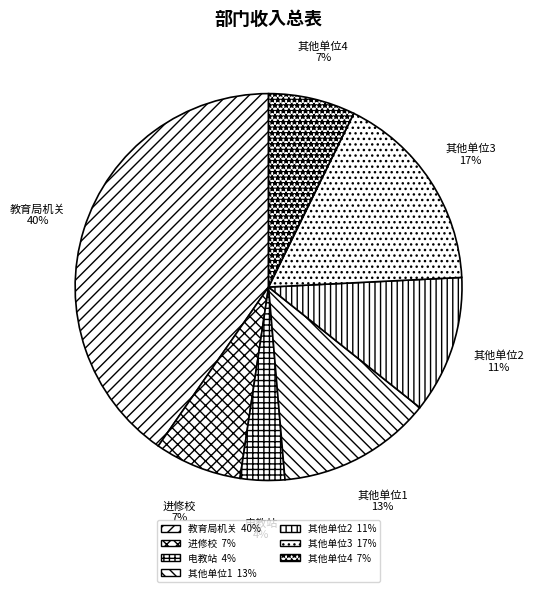

Which has a higher value, 其他单位1 or 进修校?

其他单位1